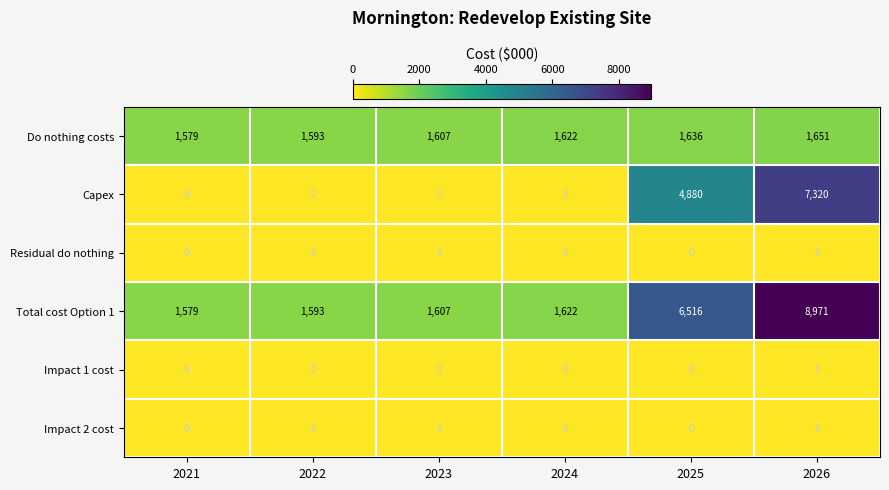

Which series has the largest total across all categories?

Total cost Option 1